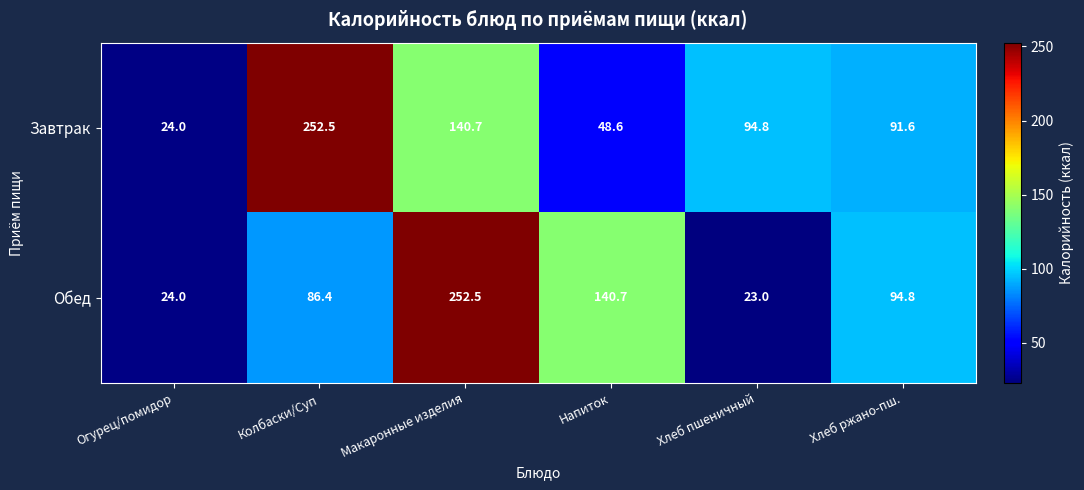

Between Хлеб пшеничный and Хлеб ржано-пш., which series saw the biggest shift?

Обед